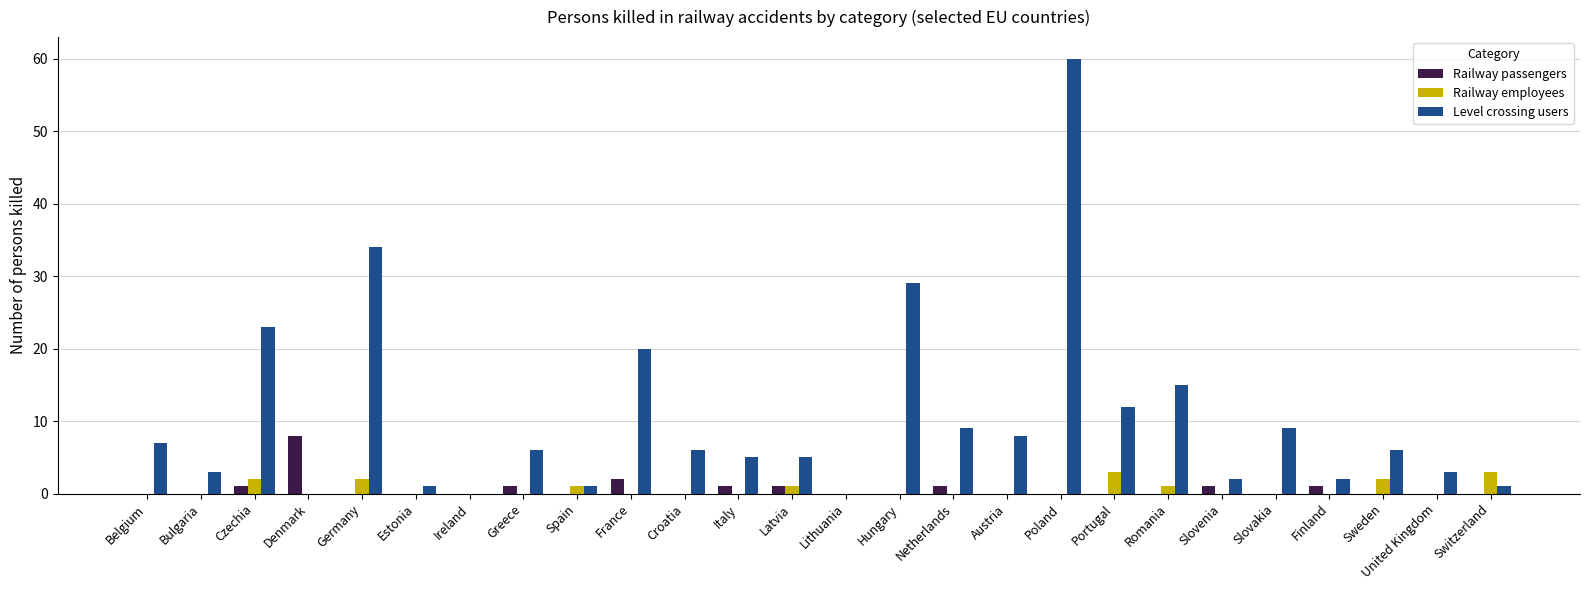

Is the value of Level crossing users at Slovenia greater than the value of Railway employees at Belgium?

Yes